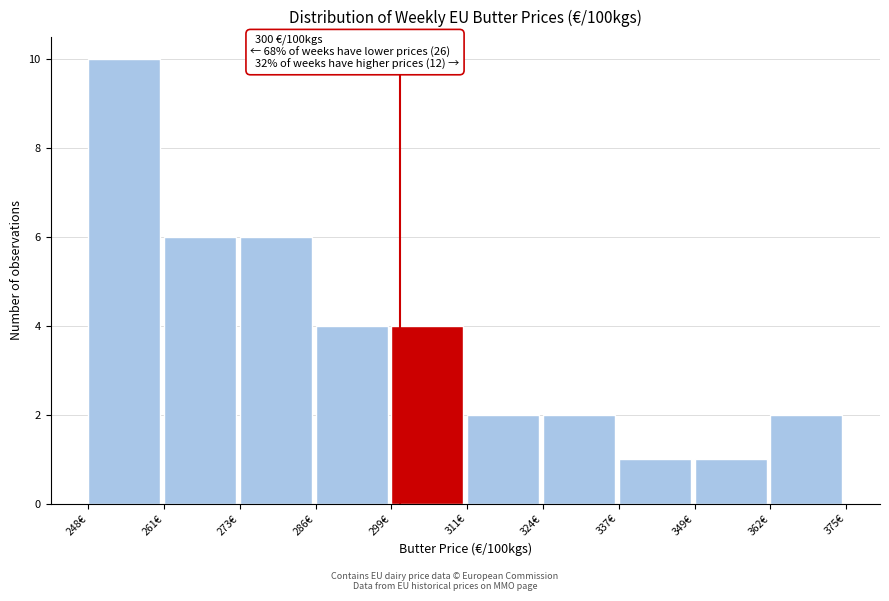

Which range on the x-axis has the tallest bar?

248 to 260